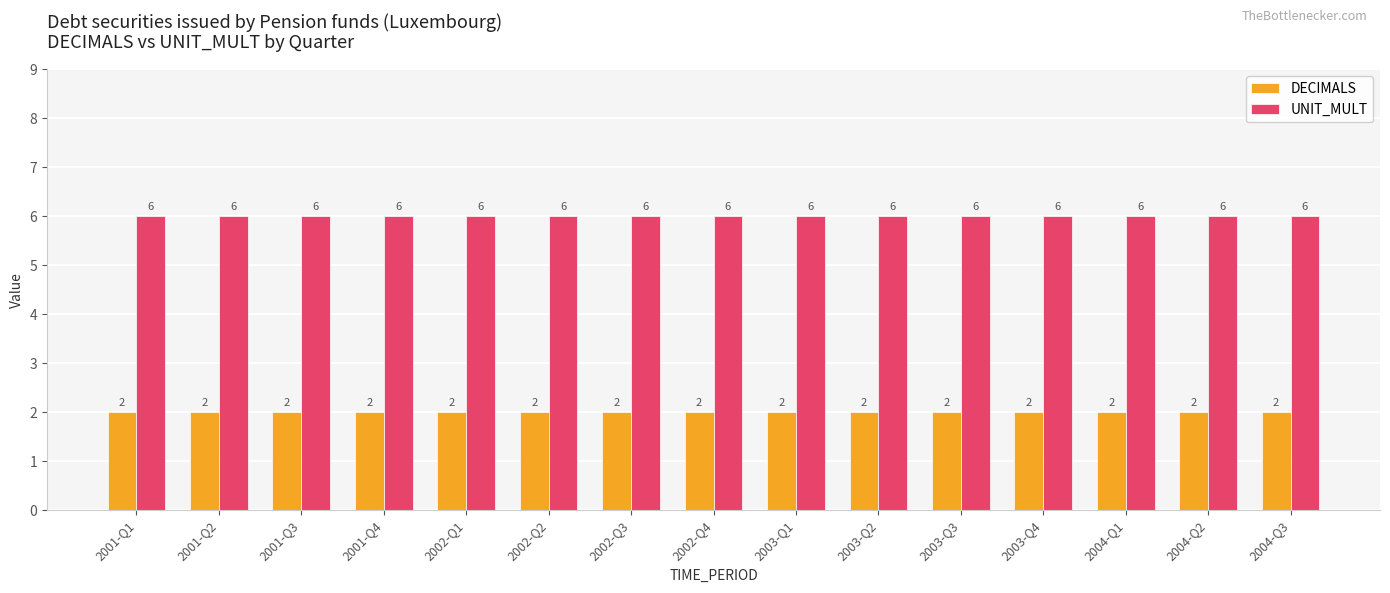

What is the total value across all series at 2002-Q2?

8